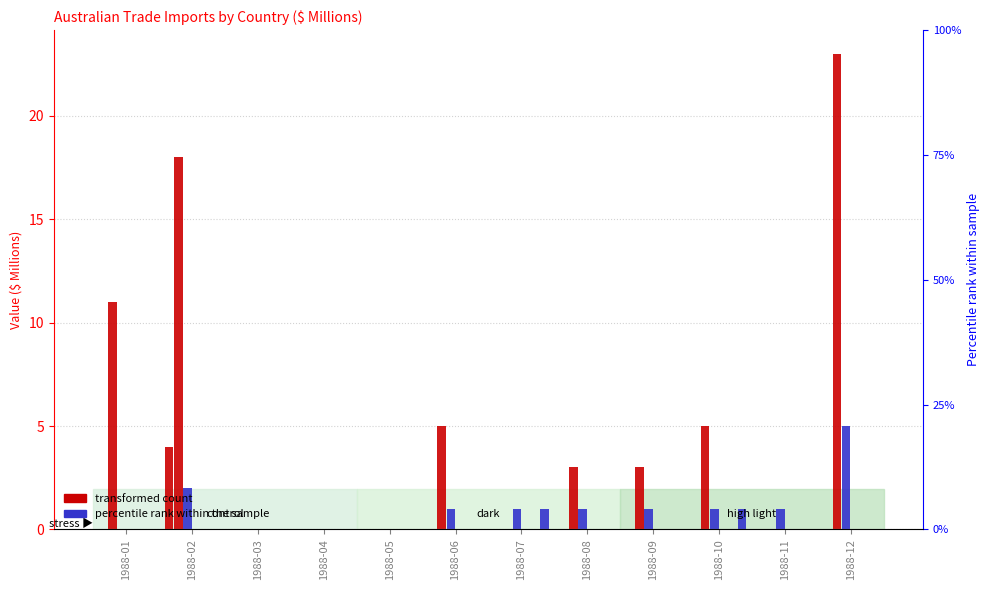

Count the China (excludes SARs and Taiwan) values in the range 0 to 1.

11